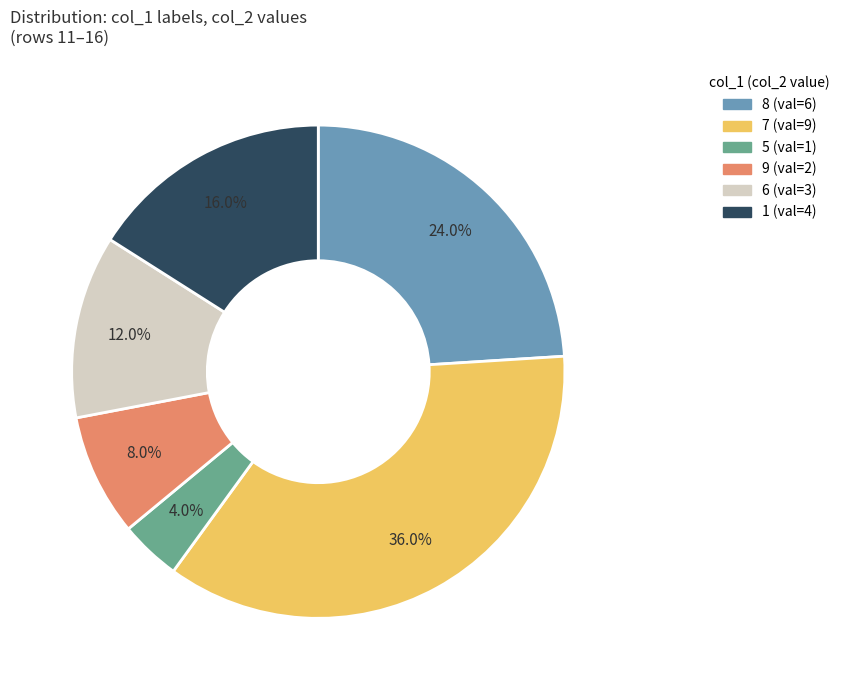

How many segments does this pie chart have?

6